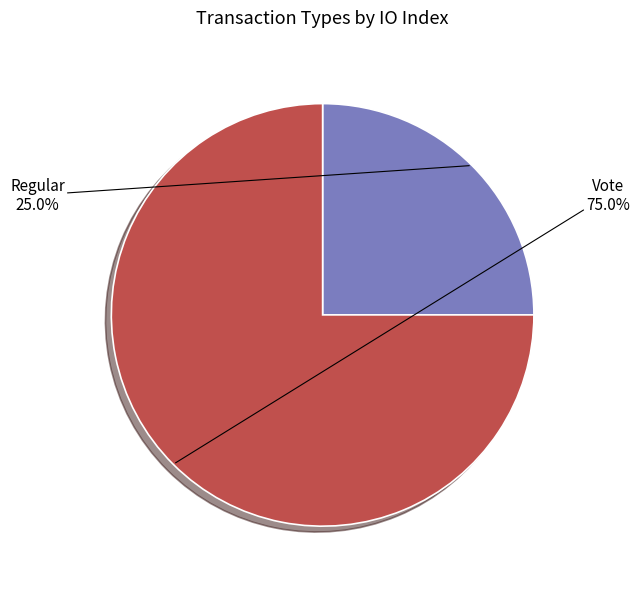

Does any single category account for the majority?

Yes